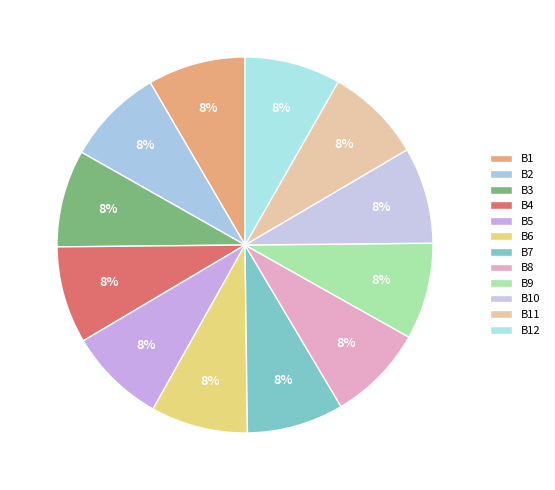

Count the number of slices in the pie.

12